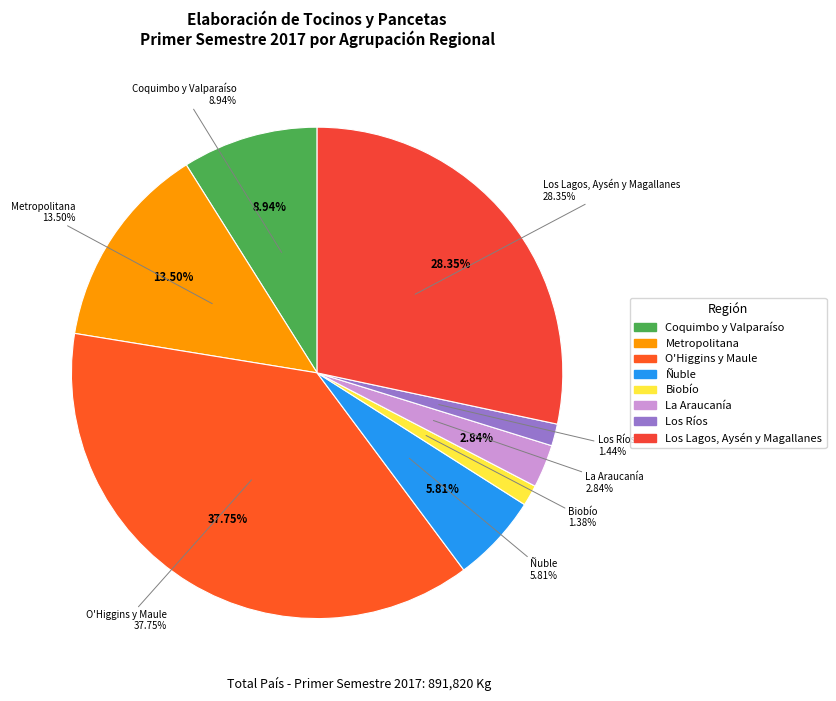

Which category has the biggest portion of the pie?

O'Higgins y Maule